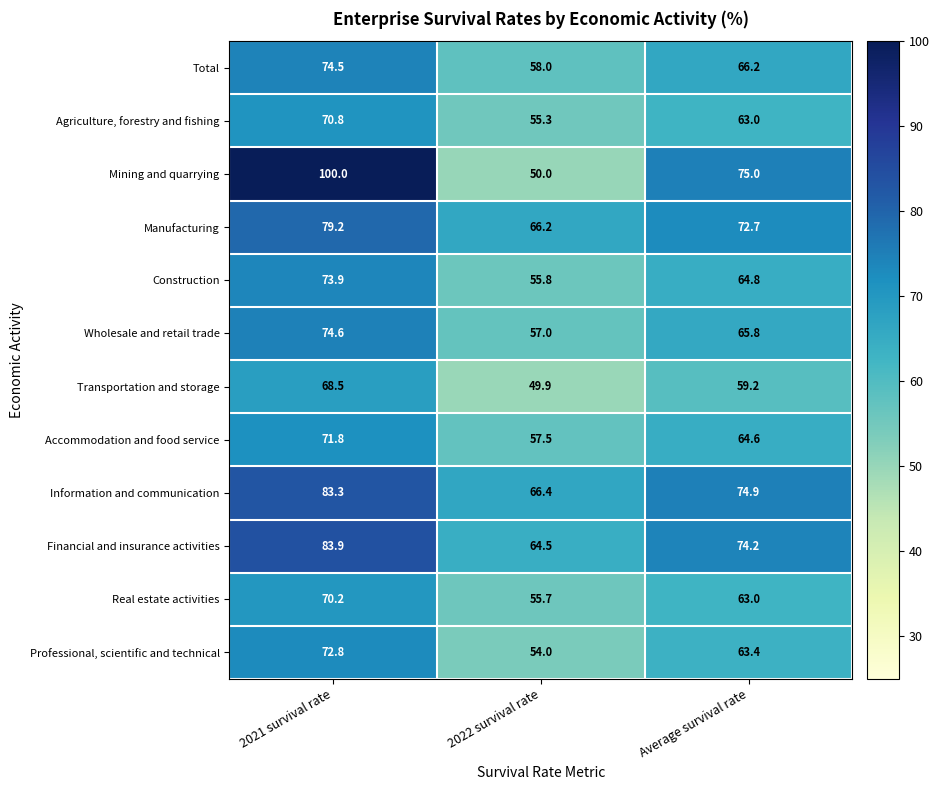

What is the maximum value for Accommodation and food service?

71.8